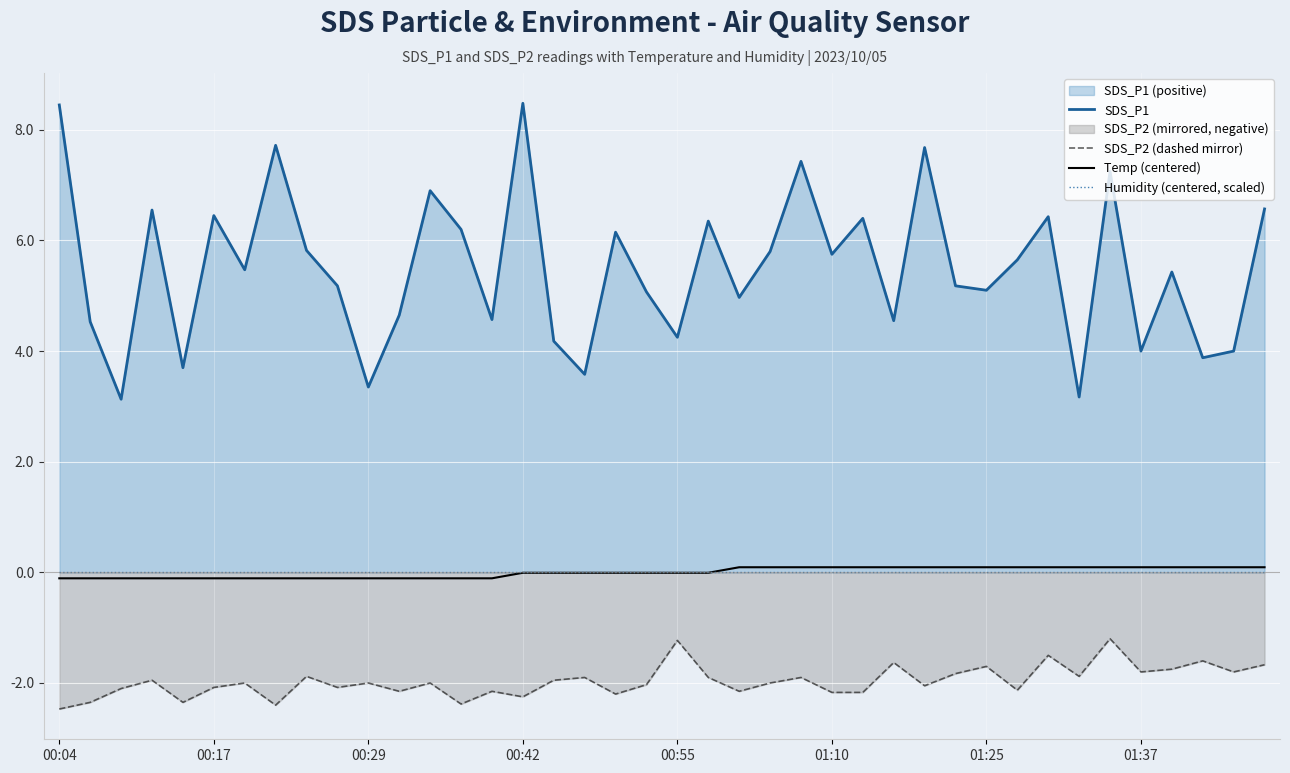

True or false: Temp (centered) has a value of -0.1 at 12.

True